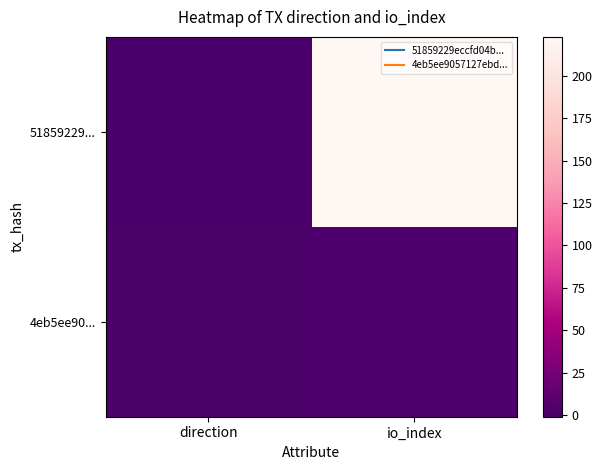

At which category is the sum across all series the highest?

io_index